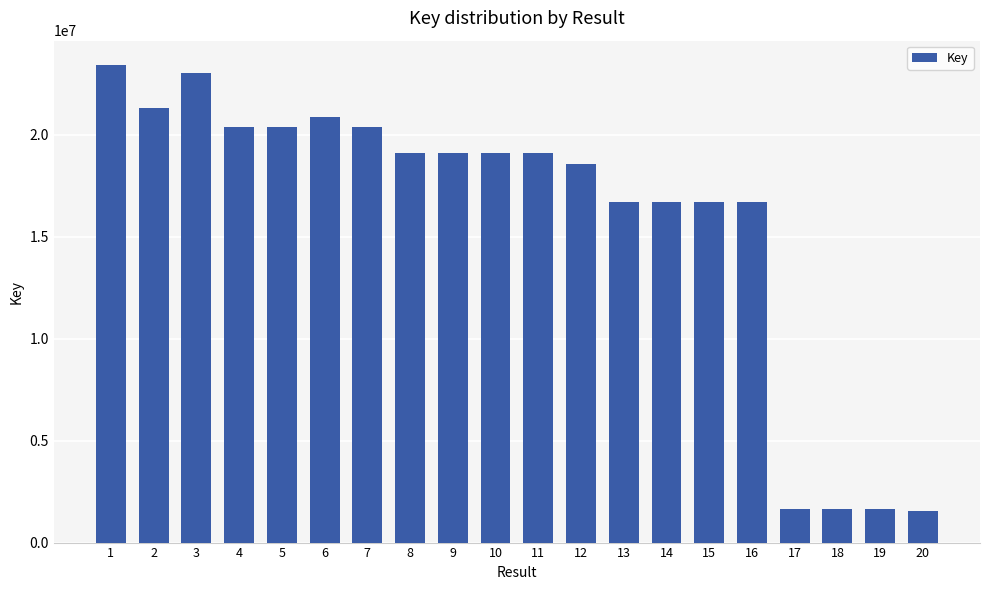

What is the minimum value shown in the chart?

1530511